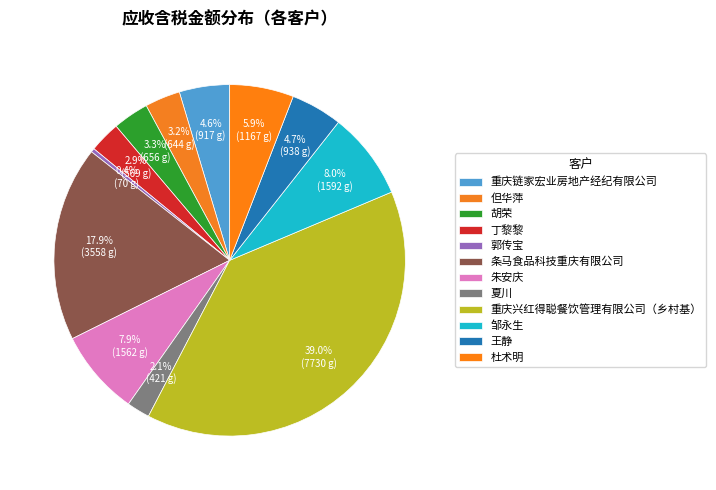

Is it true that 丁黎黎 is 3% of the pie?

True